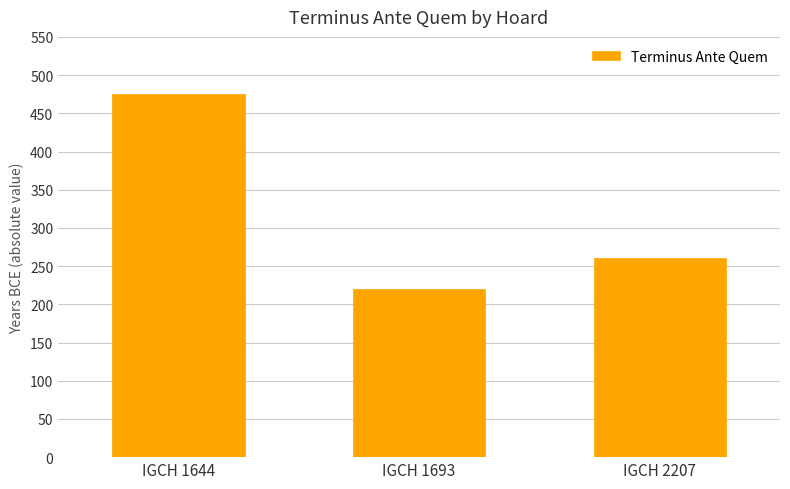

Are the bars grouped side by side (vs. stacked)?

No